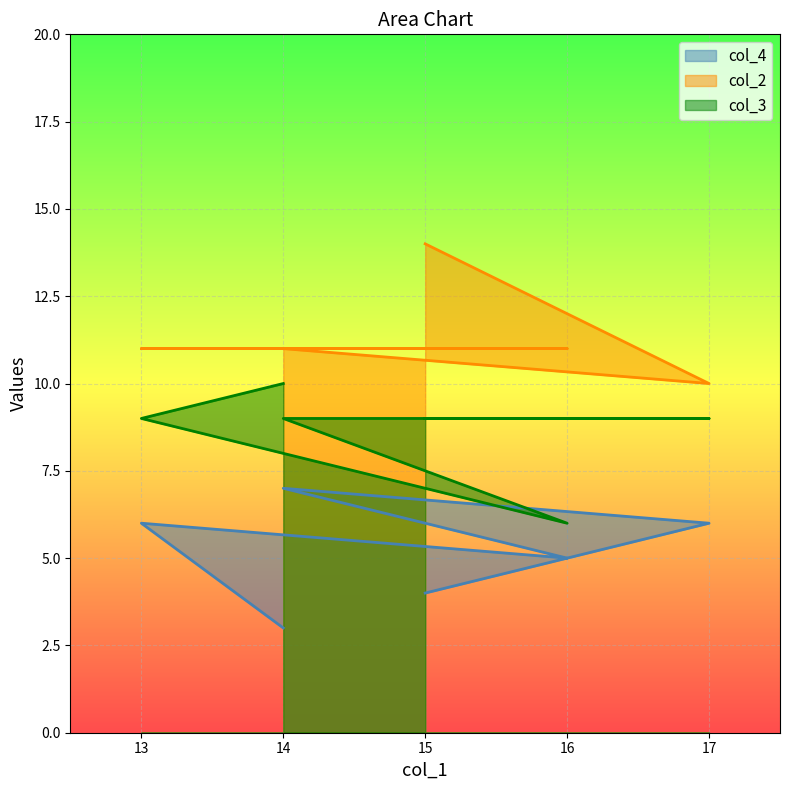

Read the col_4 value at 17.

6